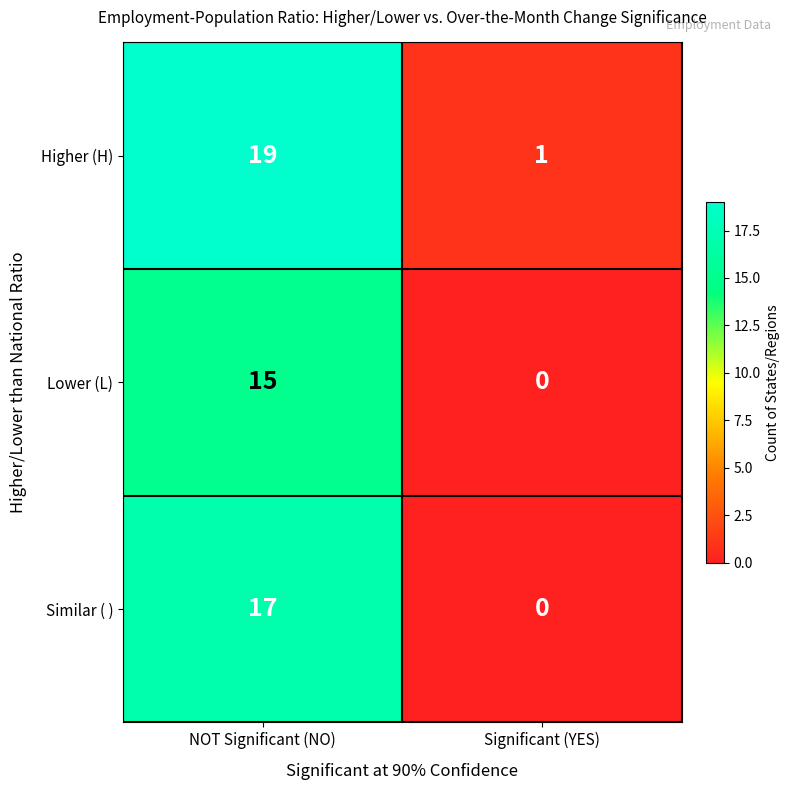

What is the spread (max minus min) of values at NOT Significant (NO)?

4